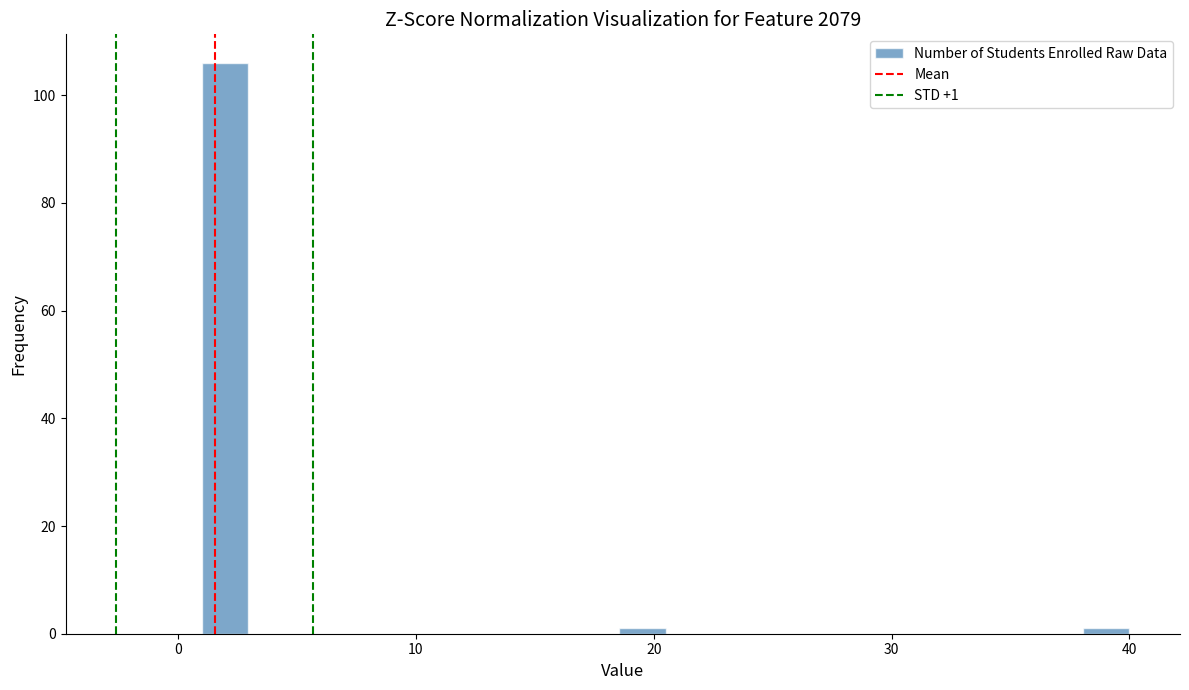

Around what value on the x-axis is the tallest bar? Give the approximate position of its centre, as read against the axis.

2